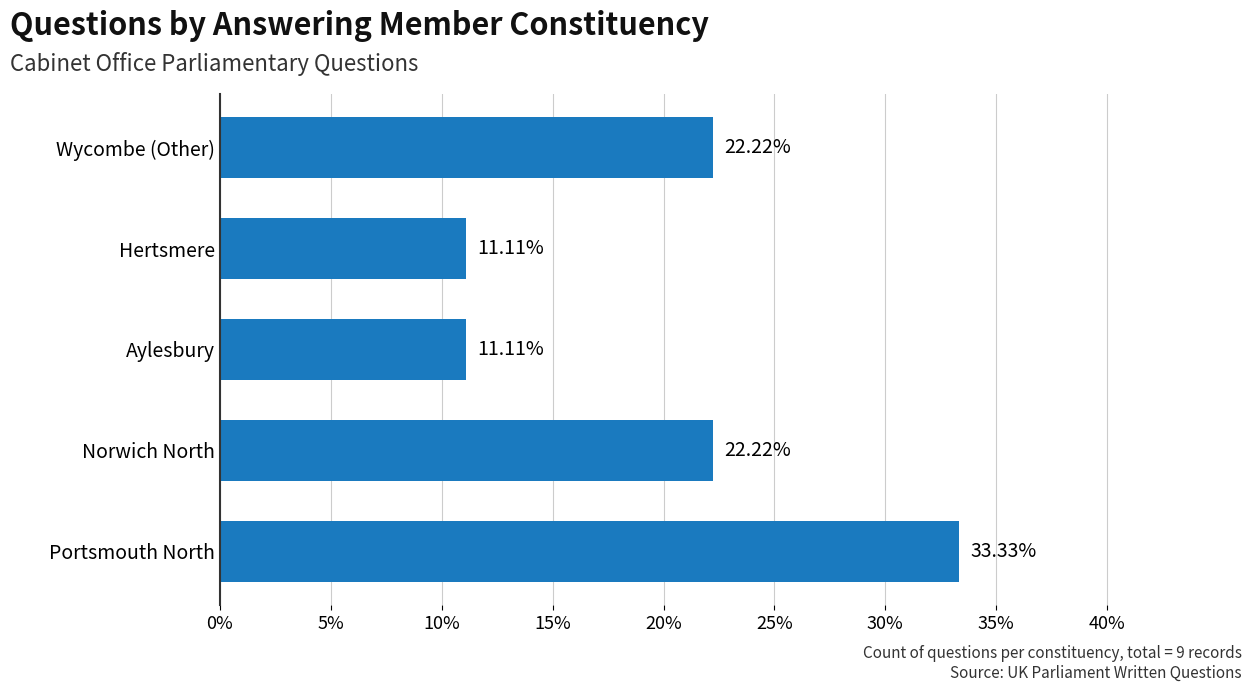

What is the ratio of the value at Norwich North to the value at Hertsmere?

2.0